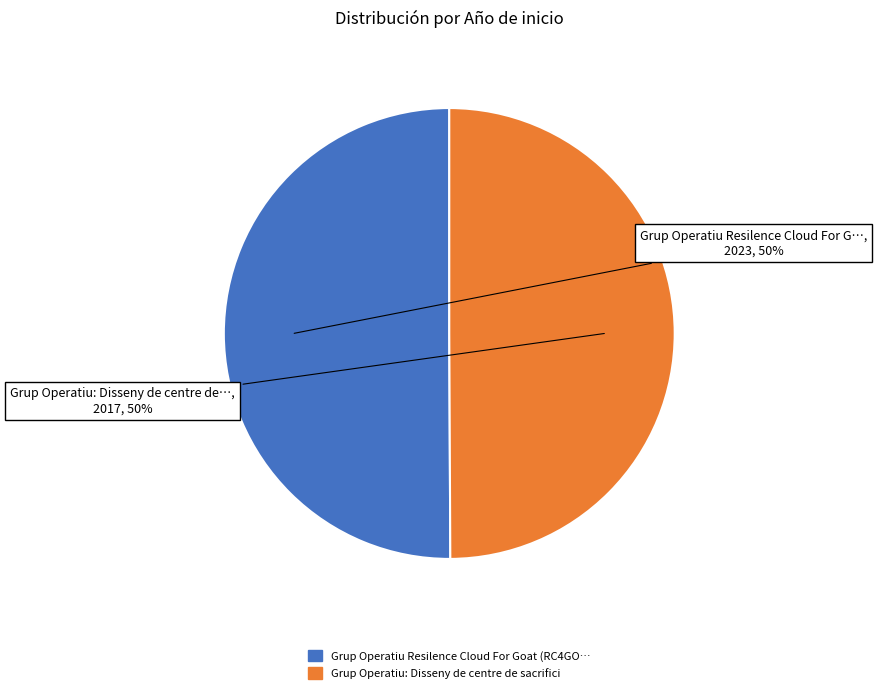

To the nearest percent, what is the average slice percentage?

50%